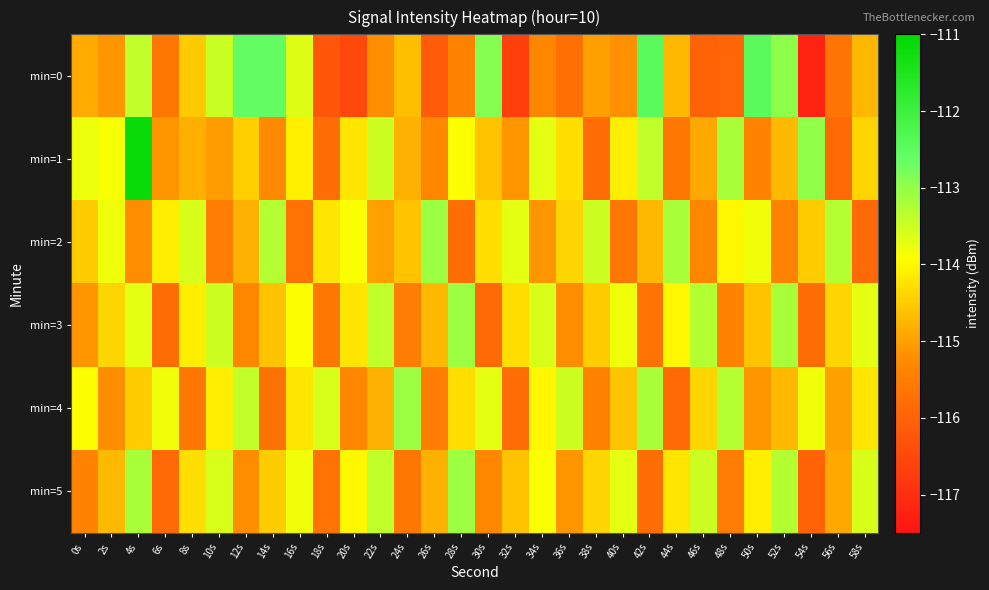

Which series changed the most between 56s and 58s?

min=2